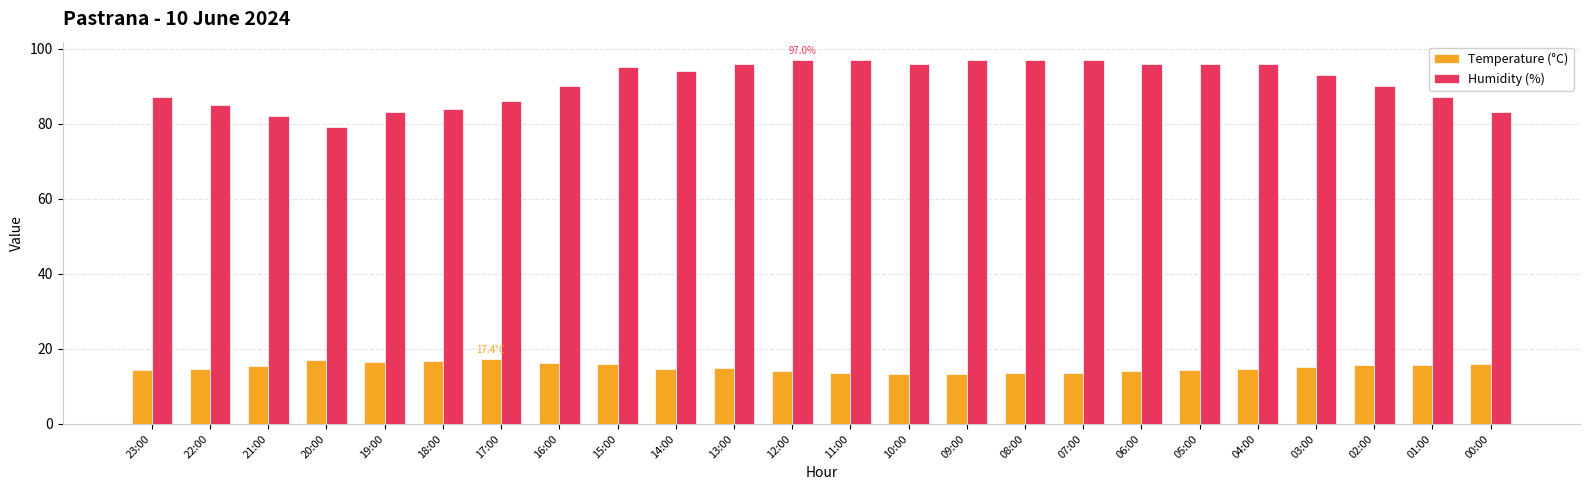

How many values in the Humidity (%) series are below 94?

12